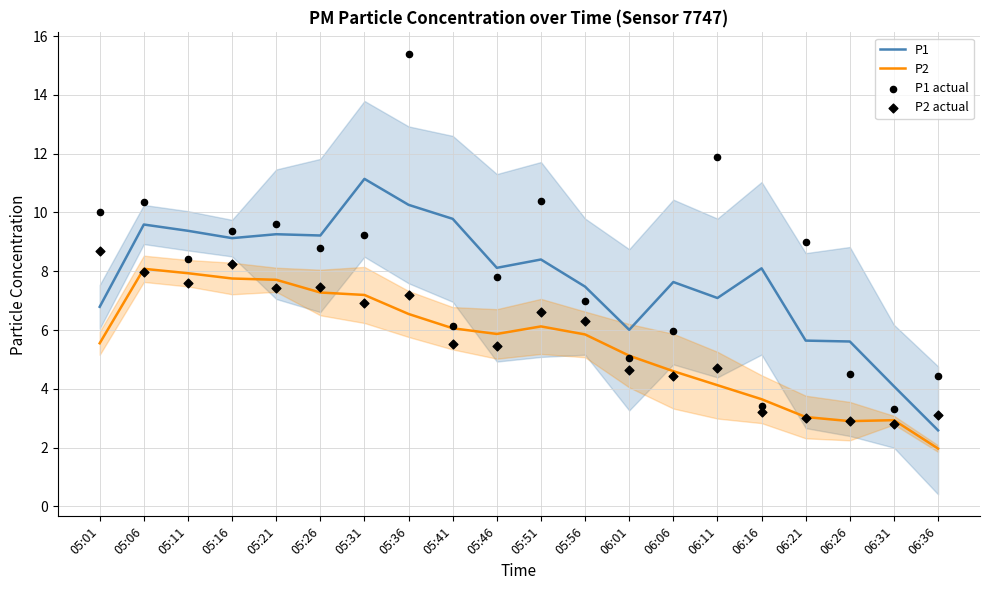

Which series reaches the maximum Y coordinate?

P1 actual